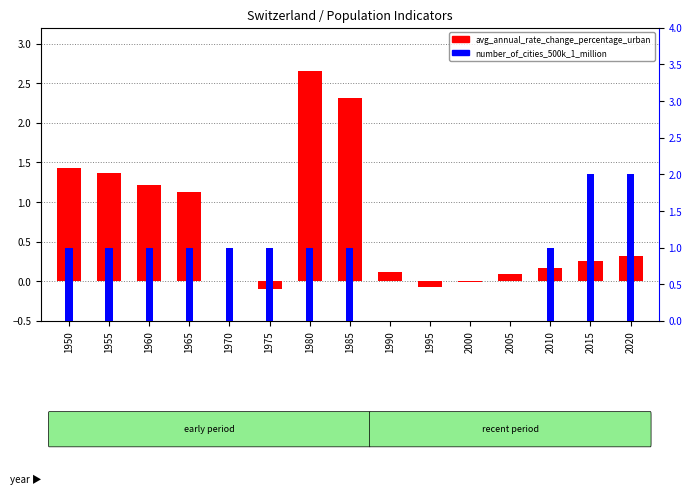

Reading left to right, what are all the values shown in this chart?

avg_annual_rate_change_percentage_urban: 1950=1.4	1955=1.4	1960=1.2	1965=1.1	1970=0.0	1975=-0.1	1980=2.7	1985=2.3	1990=0.1	1995=-0.1	2000=-0.0	2005=0.1	2010=0.2	2015=0.2	2020=0.3
number_of_cities_500k_1_million: 1950=1.0	1955=1.0	1960=1.0	1965=1.0	1970=1.0	1975=1.0	1980=1.0	1985=1.0	1990=0.0	1995=0.0	2000=0.0	2005=0.0	2010=1.0	2015=2.0	2020=2.0